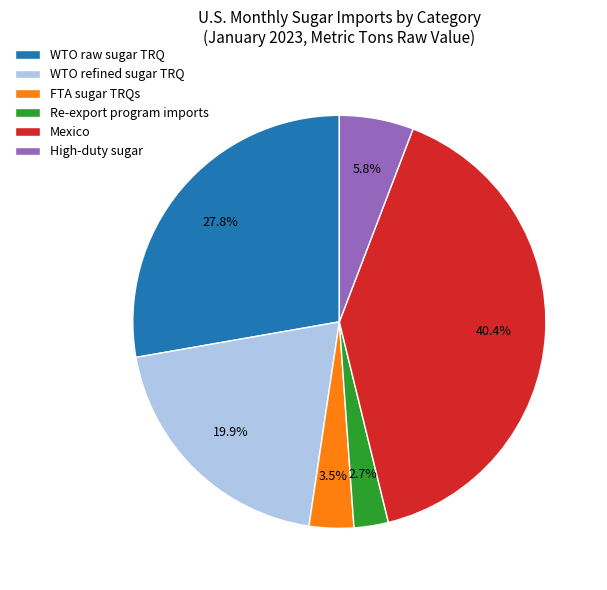

Does any single category account for the majority?

No